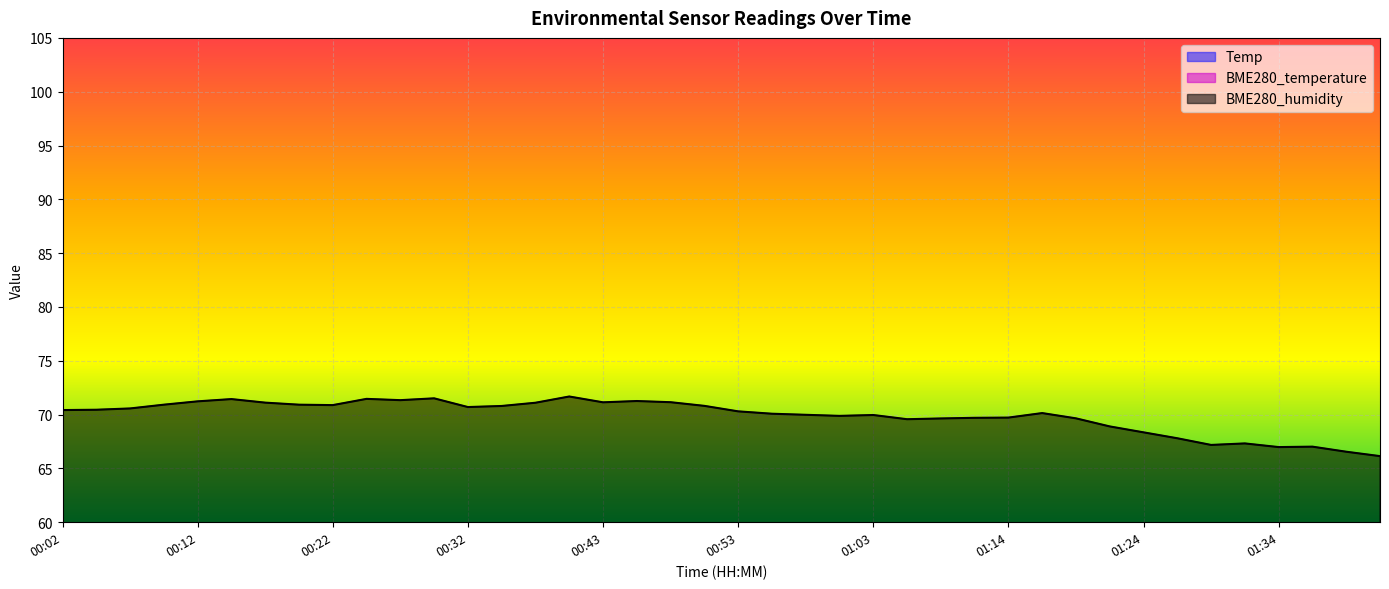

True or false: BME280_humidity and Temp cross at least once.

False